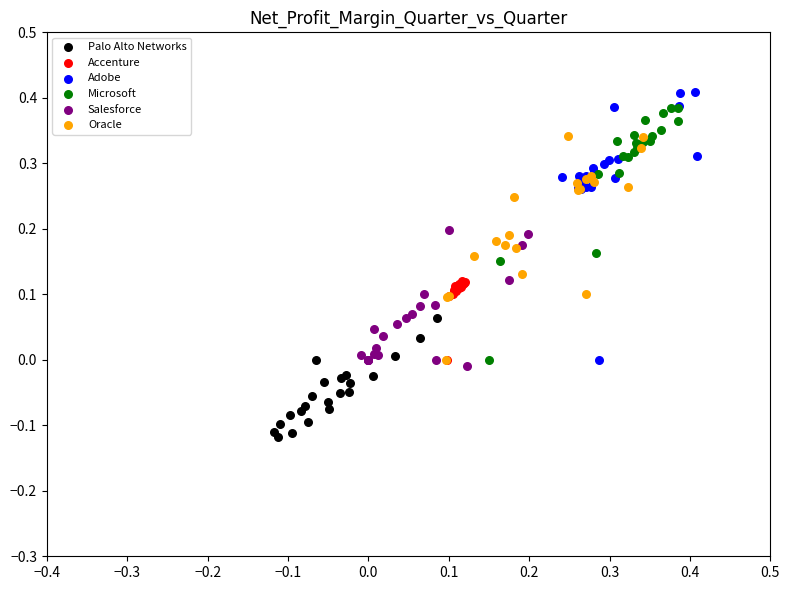

Which series reaches the maximum Y coordinate?

Adobe